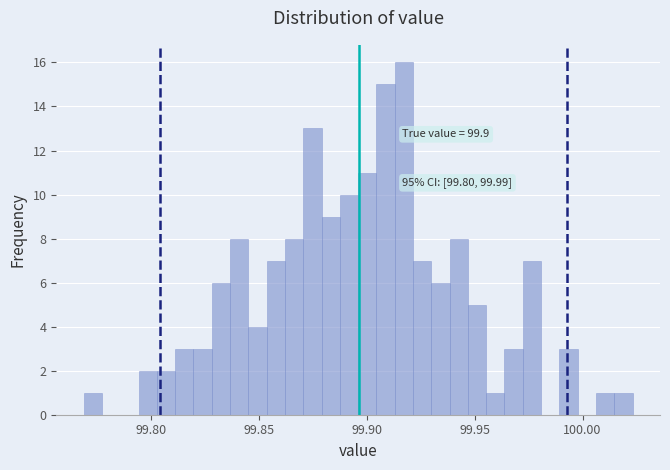

Around what value on the x-axis is the tallest bar? Give the approximate position of its centre, as read against the axis.

99.915